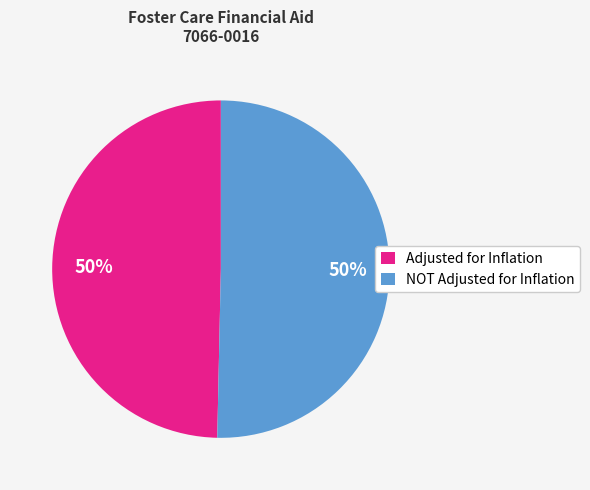

How many segments does this pie chart have?

2